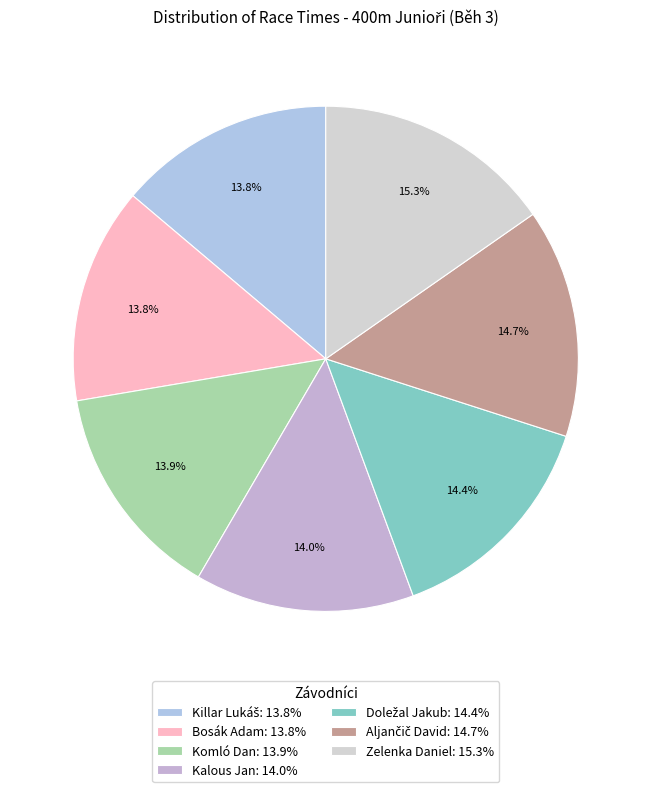

Which category has the biggest portion of the pie?

Zelenka Daniel